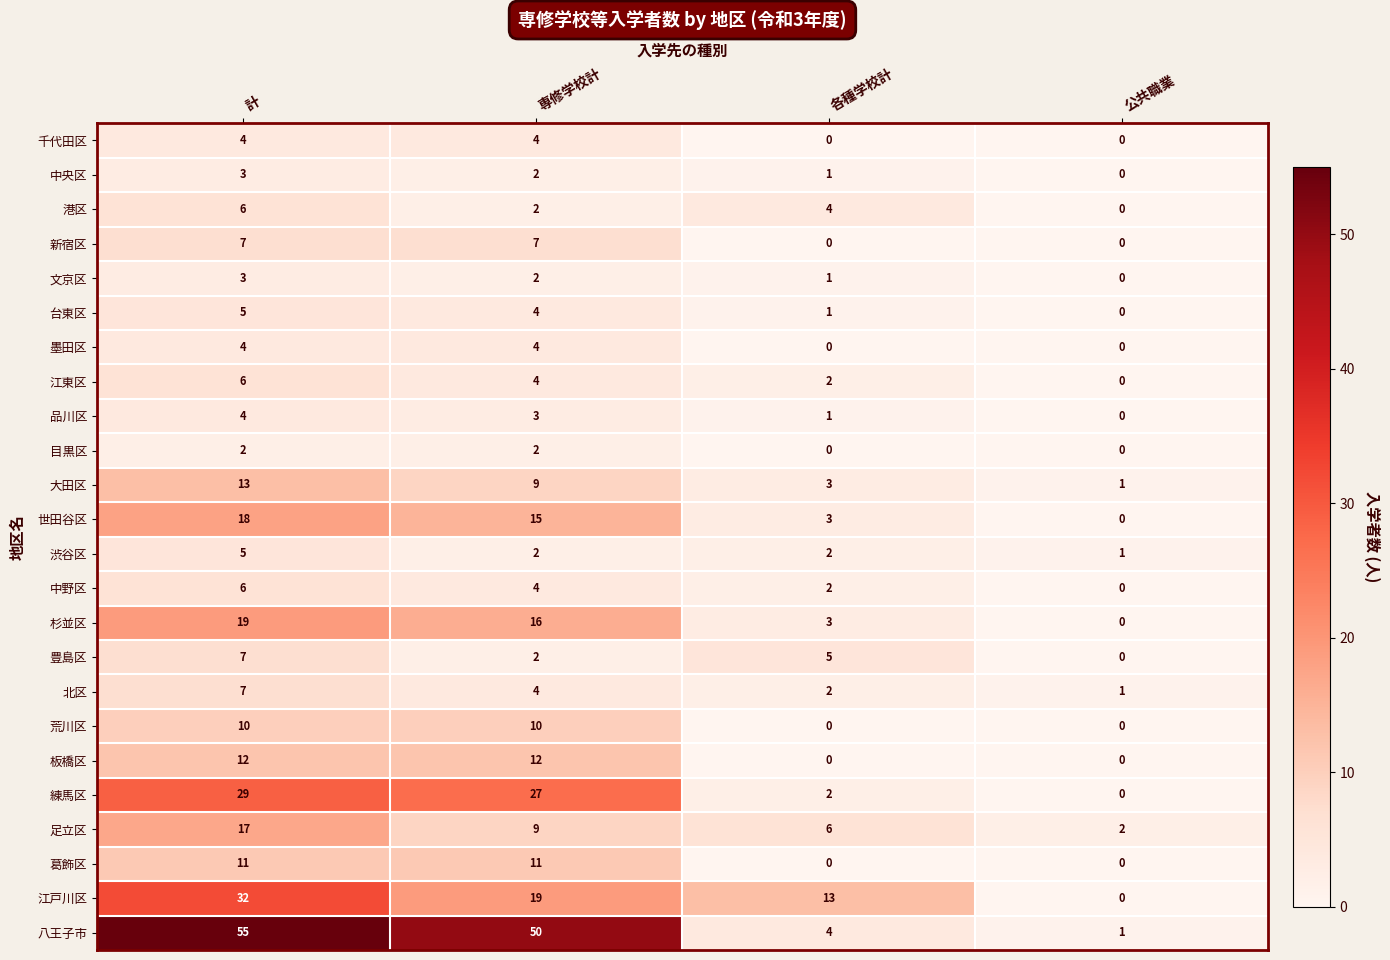

How many 中野区 values are between 2 and 6?

3